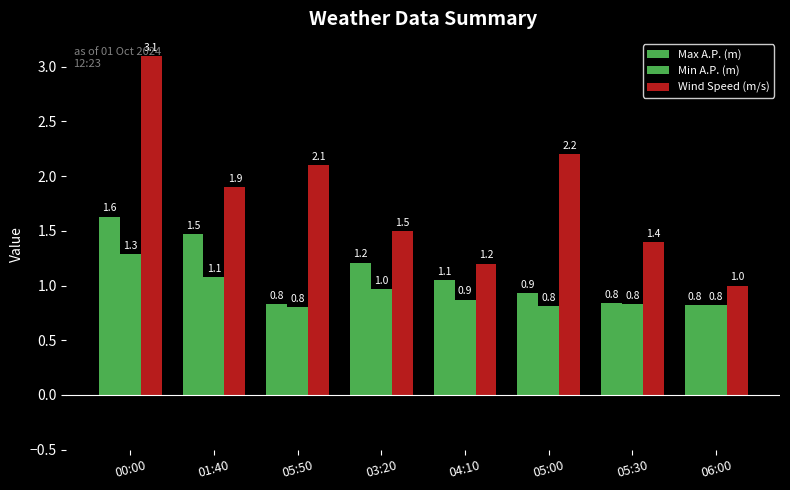

What is the greatest value displayed?

3.1